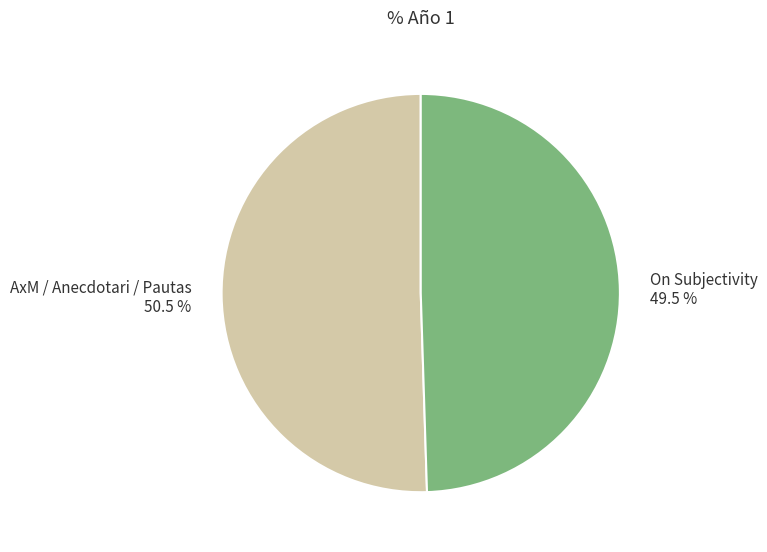

Approximately how many times larger is the value at On Subjectivity compared to AxM / Anecdotari / Pautas?

1.0